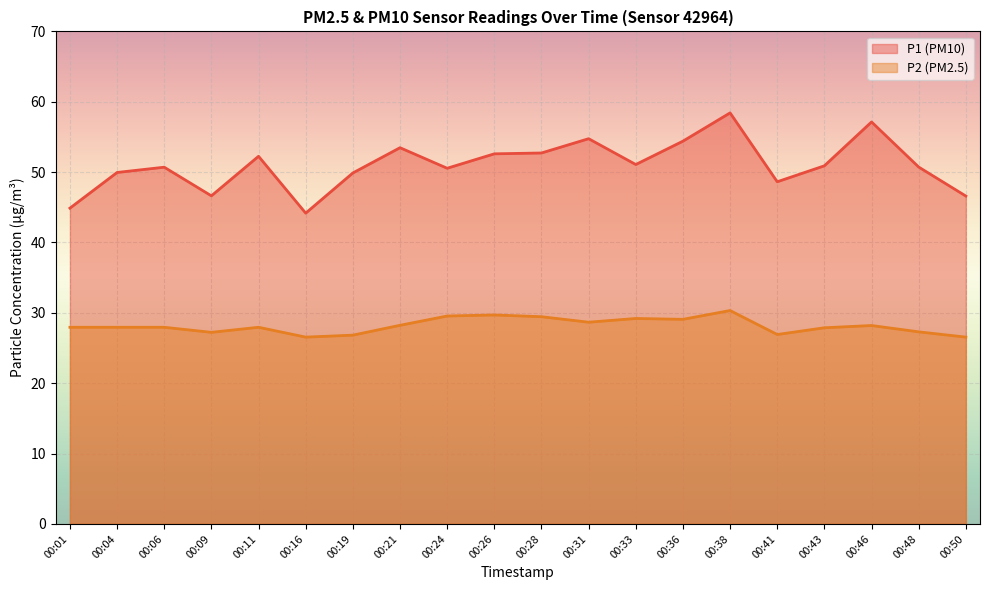

What is the maximum value shown in the chart?

58.4